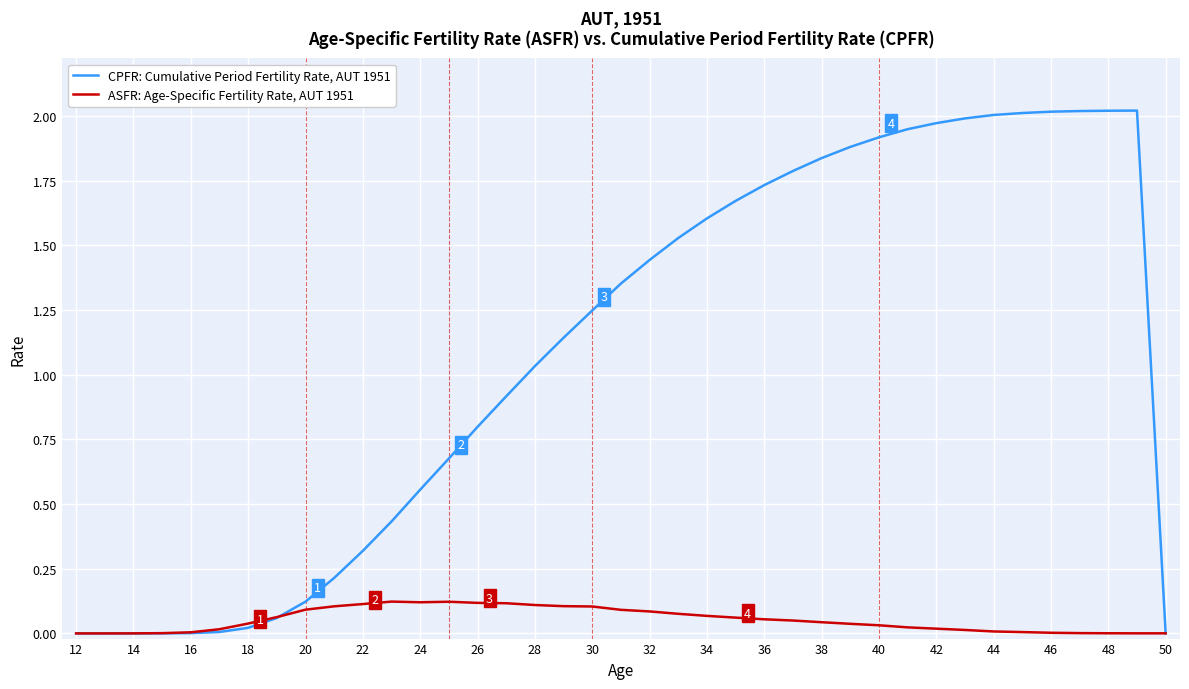

List the series in order of their peak value, lowest first.

ASFR: Age-Specific Fertility Rate, AUT 1951, CPFR: Cumulative Period Fertility Rate, AUT 1951